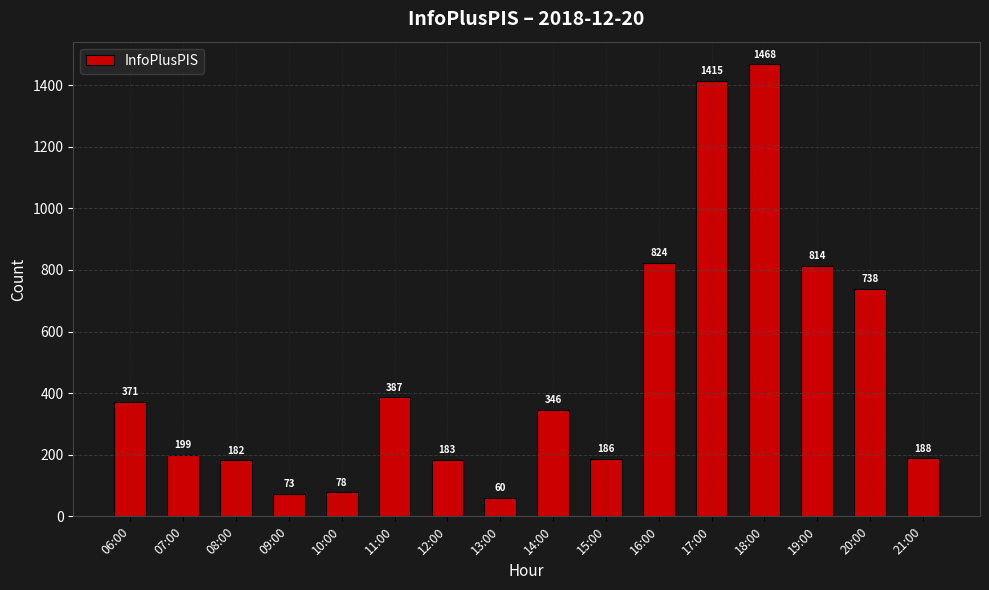

What is the smallest value displayed?

60